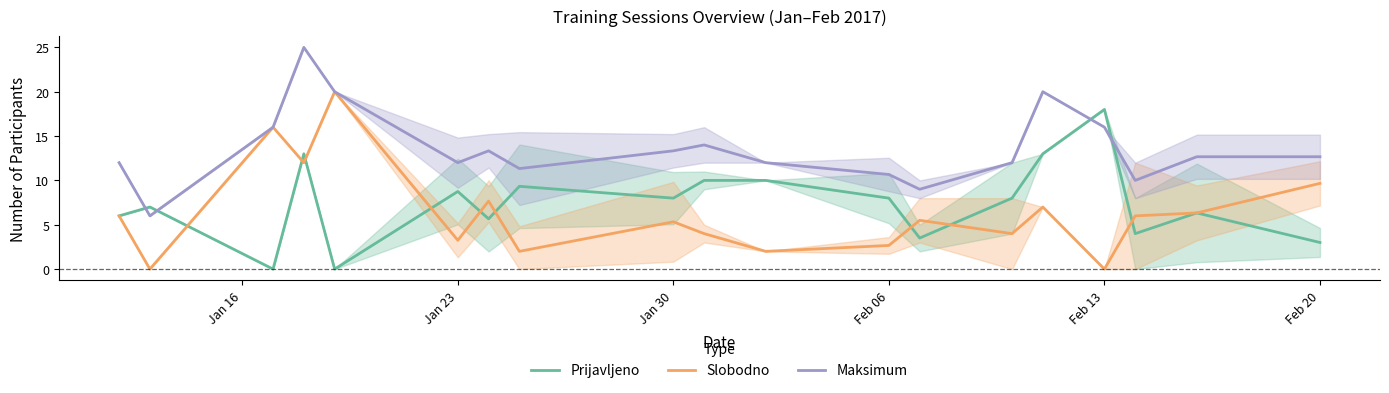

What is the maximum value for Prijavljeno?

18.0